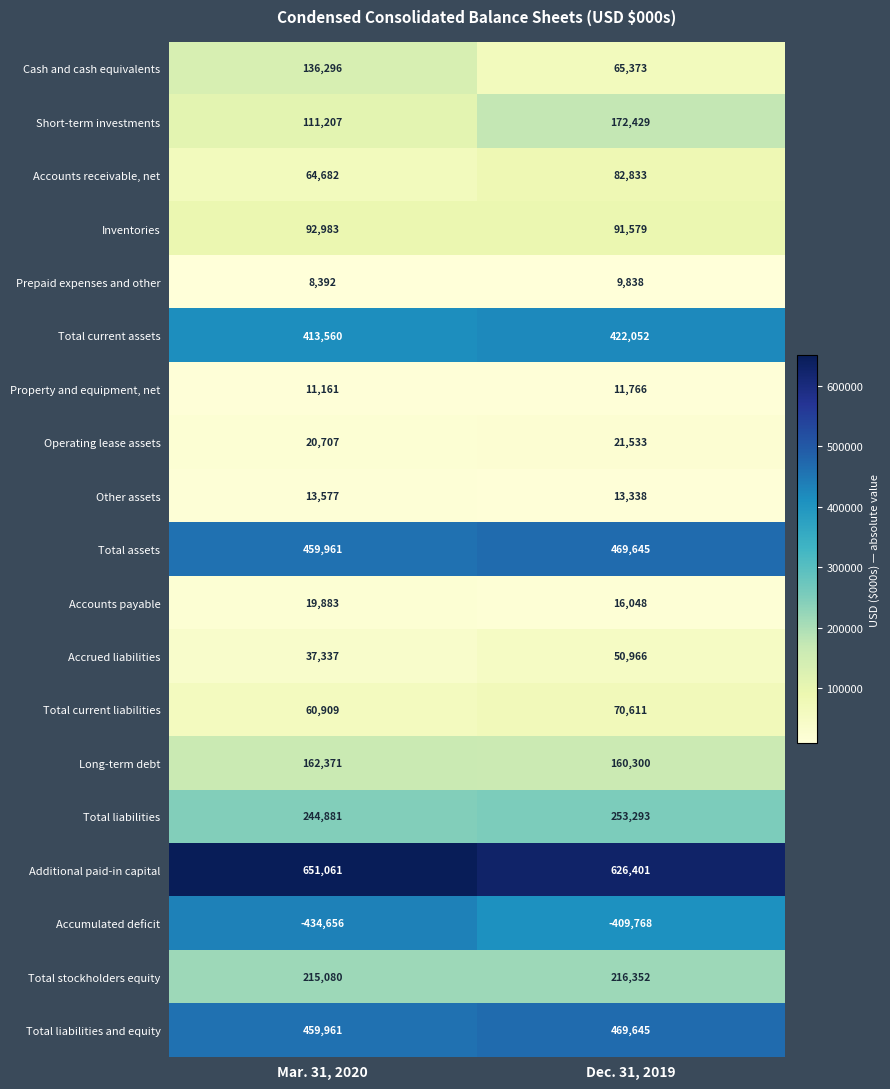

What is the total value across all series at Mar. 31, 2020?

2749353